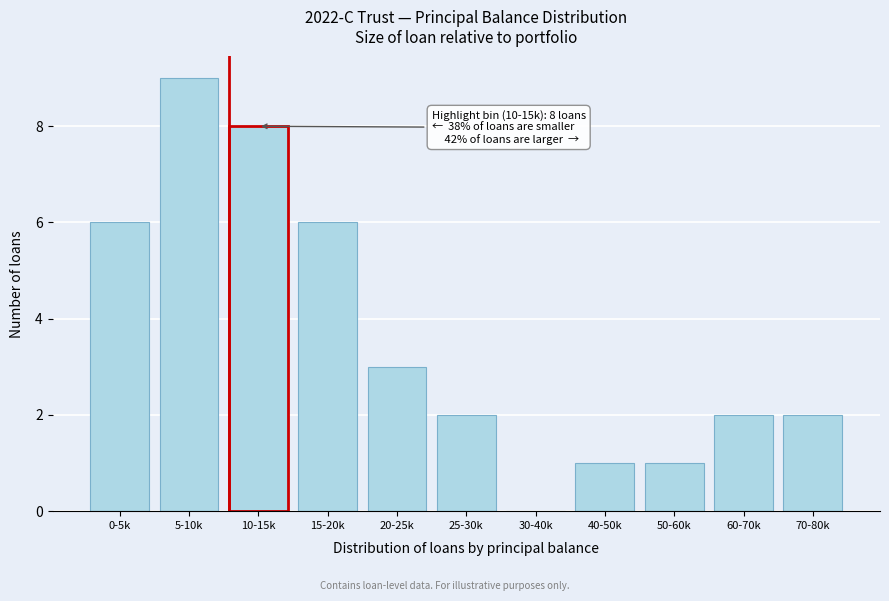

Reading left to right, list all the values displayed in this chart.

0-5k=6	5-10k=9	10-15k=8	15-20k=6	20-25k=3	25-30k=2	30-40k=0	40-50k=1	50-60k=1	60-70k=2	70-80k=2